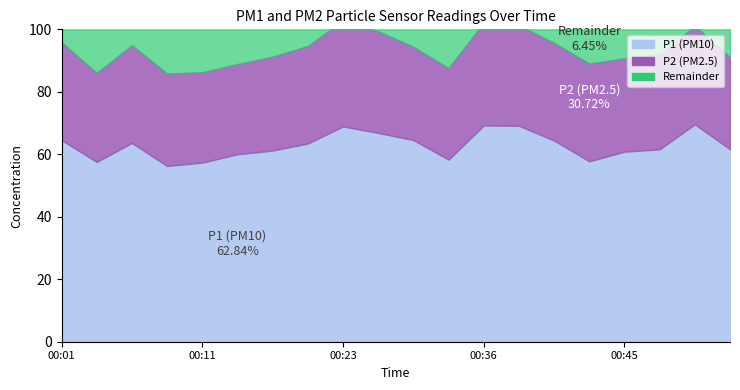

Is the value of P2 at 00:43 greater than the value of P1 at 00:06?

No